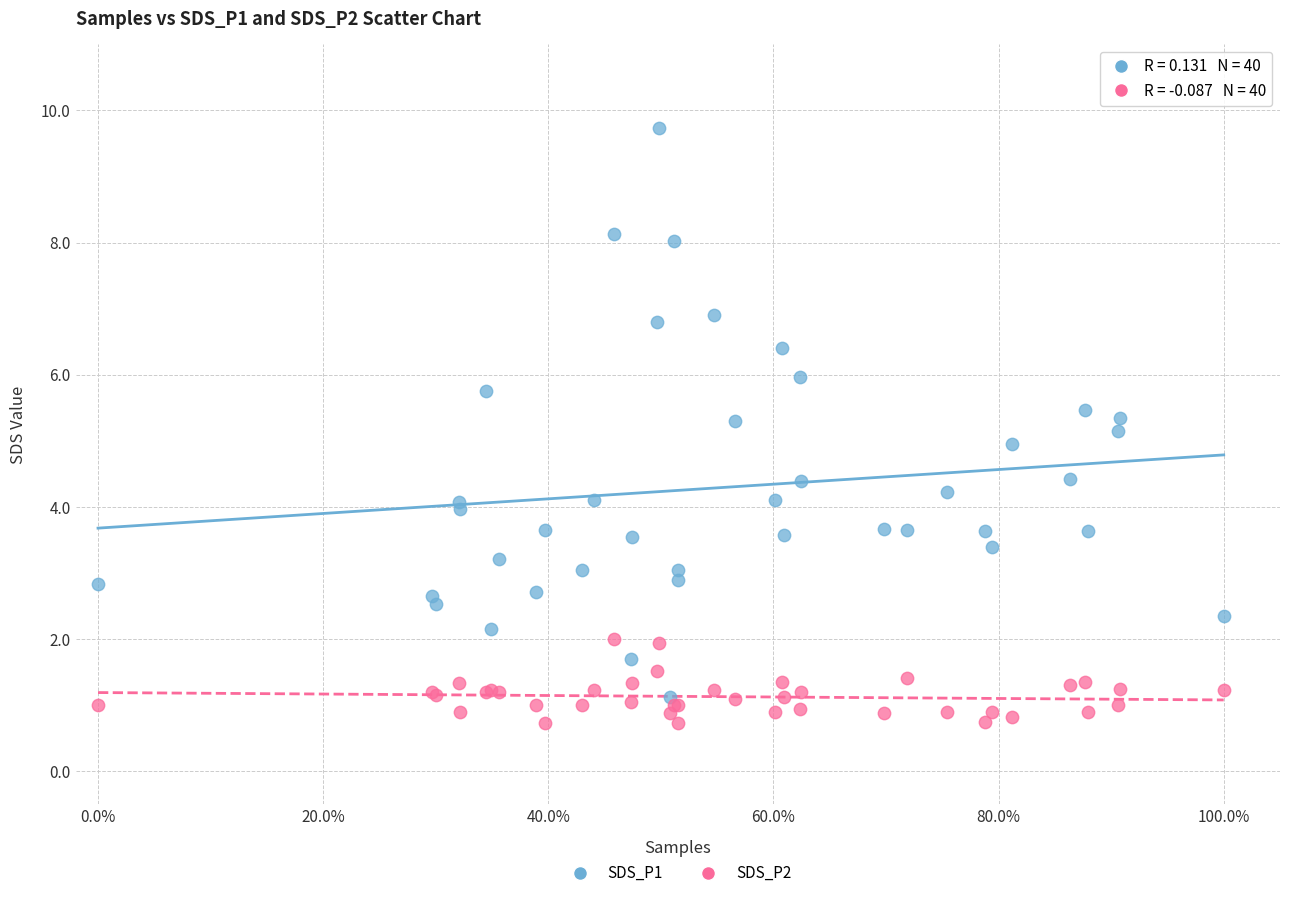

What is the X range (max minus min) for the scatter plot?

1.0